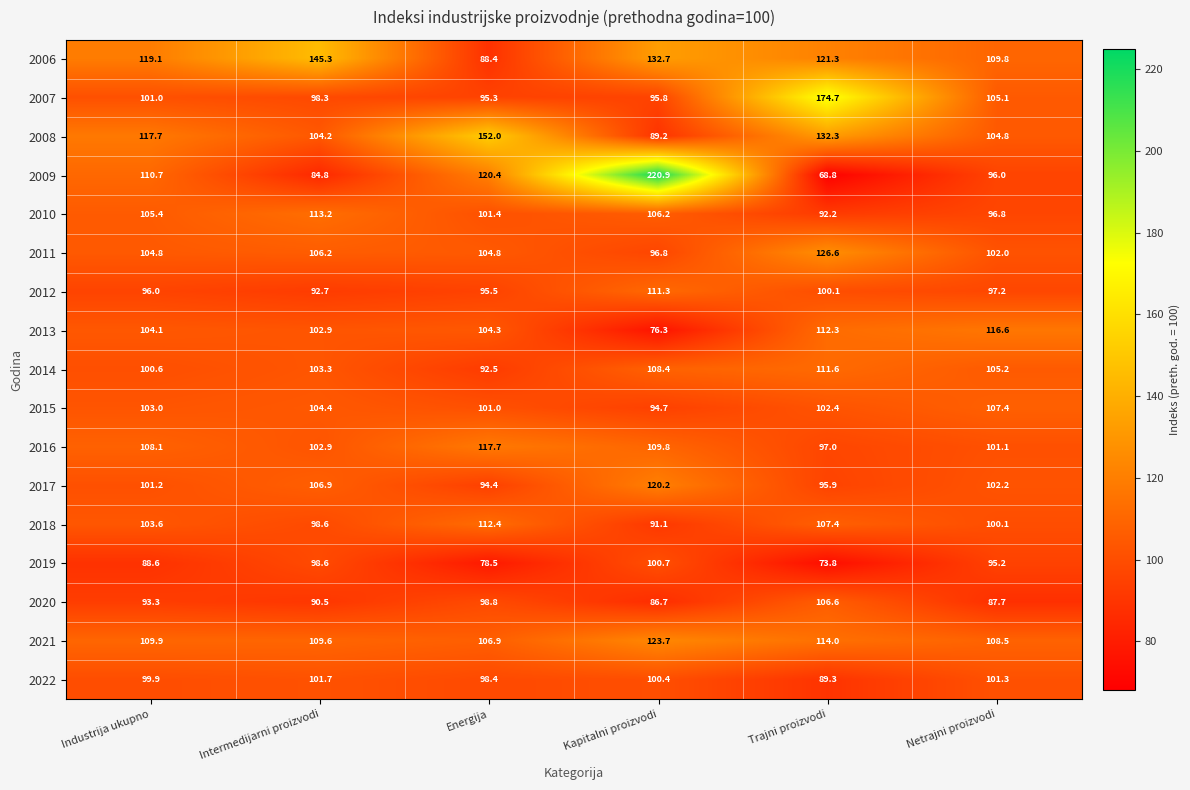

Which series has the largest range (max minus min)?

2009